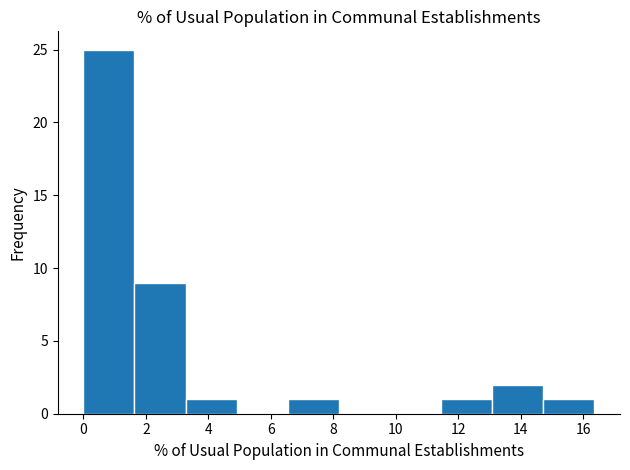

Reading left to right, transcribe this chart: for each bar, give the range it covers on the x-axis and its height. Neither the bar edges nor the heights are printed on the chart, so give them approximately, as read against the axes.

0.0 to 1.6: 25
1.6 to 3.2: 9
3.2 to 5.0: 1
5.0 to 6.6: 0
6.6 to 8.2: 1
8.2 to 9.8: 0
9.8 to 11.4: 0
11.4 to 13.0: 1
13.0 to 14.8: 2
14.8 to 16.4: 1